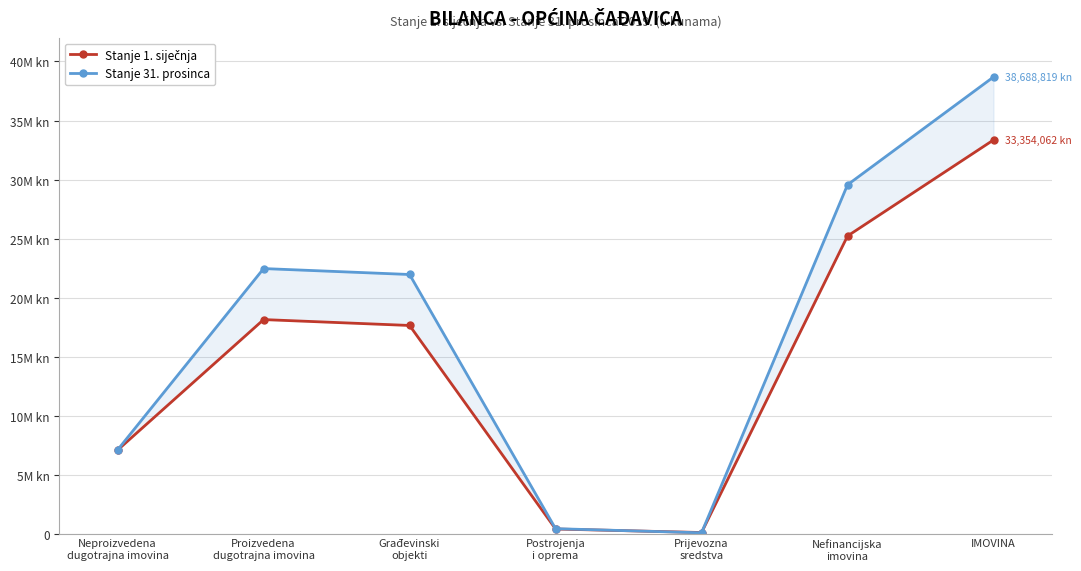

Count the number of categories in the chart.

7